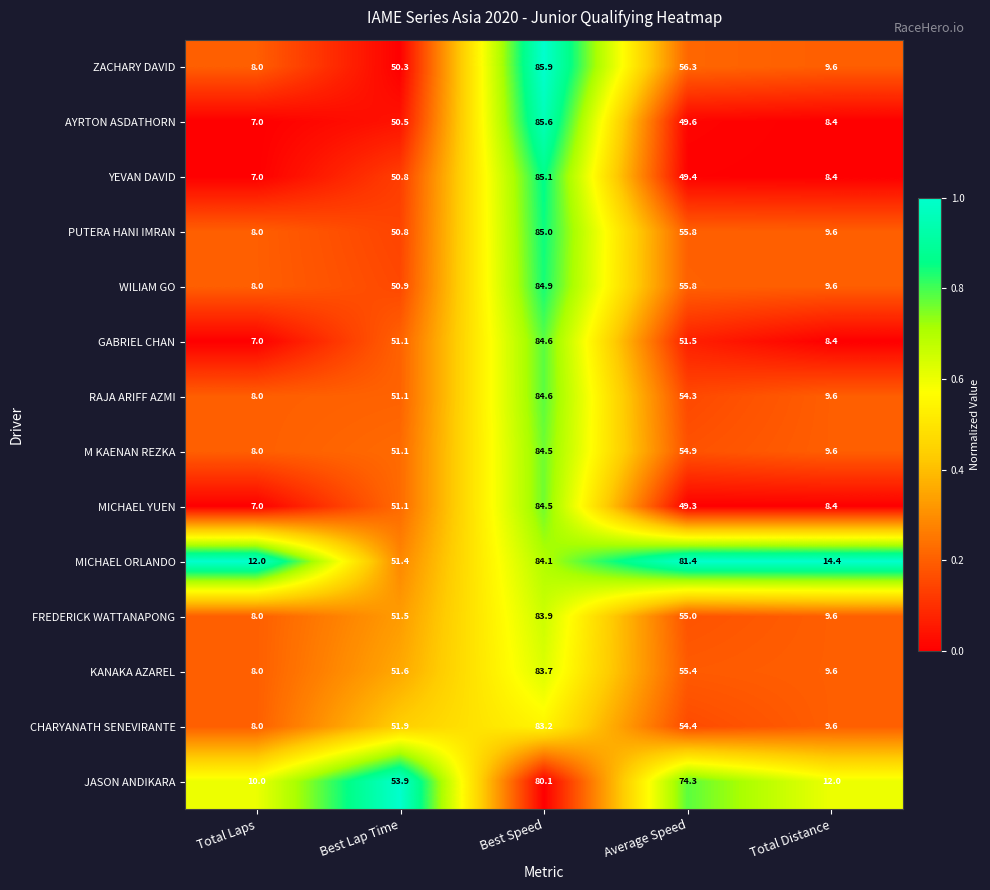

What is the total value across all series at Total Laps?

114.0